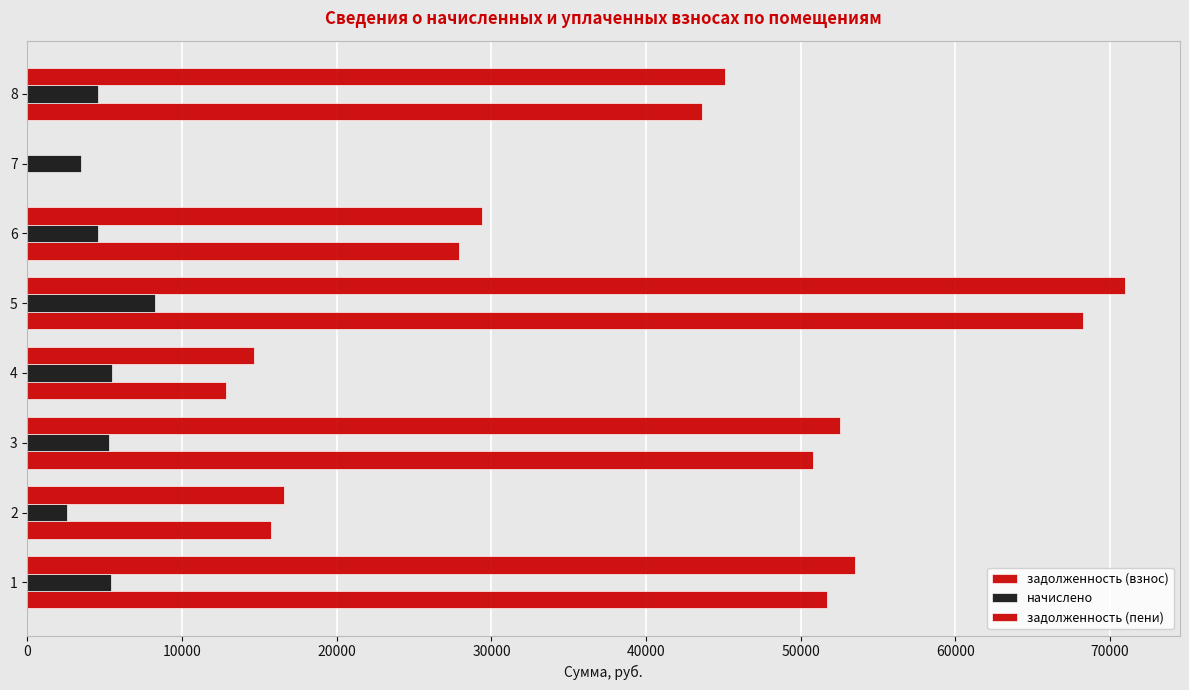

What is the value of the задолженность (взнос) bar at the 5th from the left?

68216.7